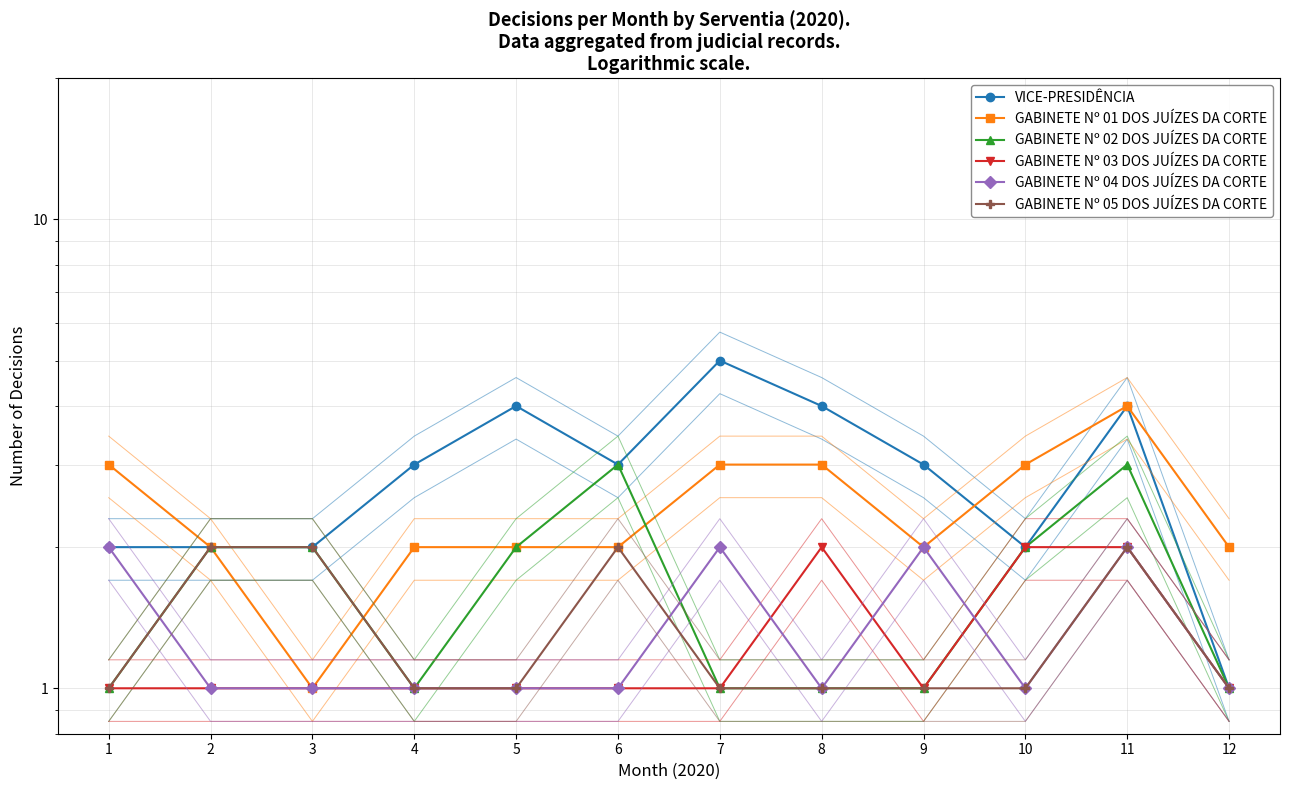

Rank the series at 6 from lowest to highest value.

GABINETE Nº 03 DOS JUÍZES DA CORTE, GABINETE Nº 04 DOS JUÍZES DA CORTE, GABINETE Nº 01 DOS JUÍZES DA CORTE, GABINETE Nº 05 DOS JUÍZES DA CORTE, VICE-PRESIDÊNCIA, GABINETE Nº 02 DOS JUÍZES DA CORTE